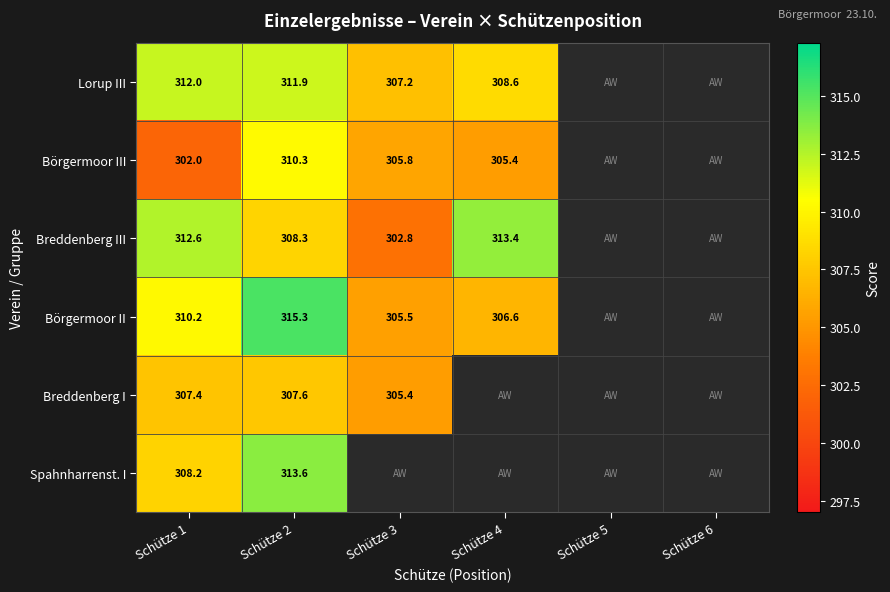

Which category has the lowest value across all series?

Schütze 1